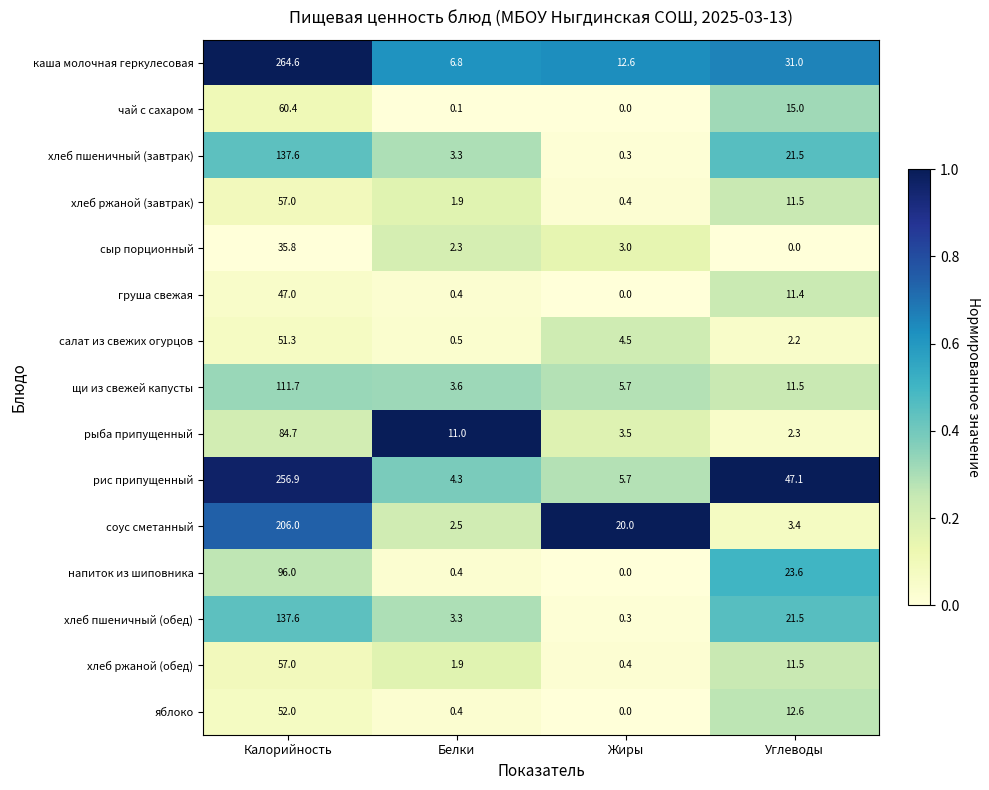

What is the lowest value of the каша молочная геркулесовая series?

6.8